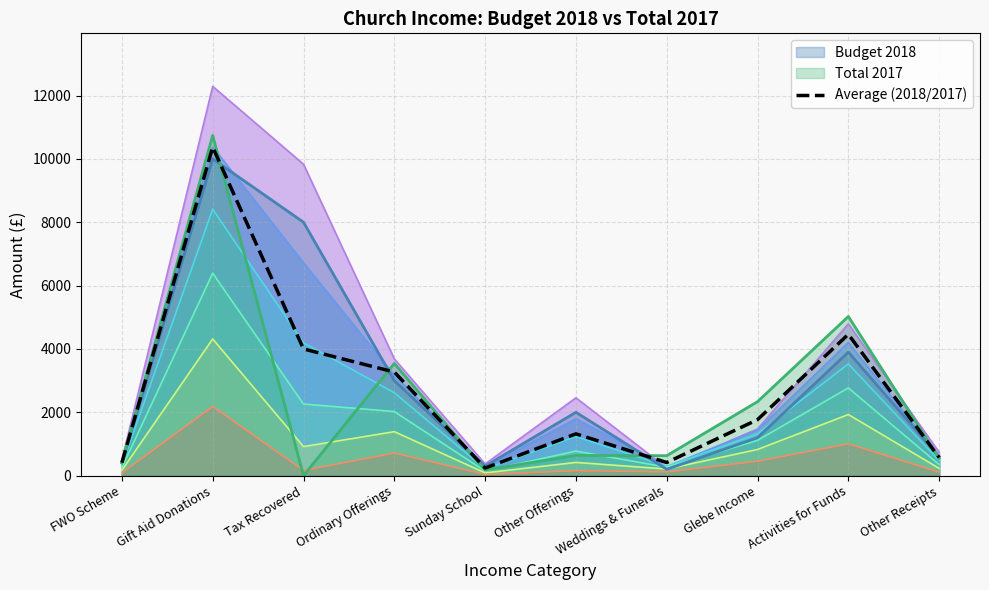

The chart shows a value of 1767.9 at Glebe Income. True or false?

True